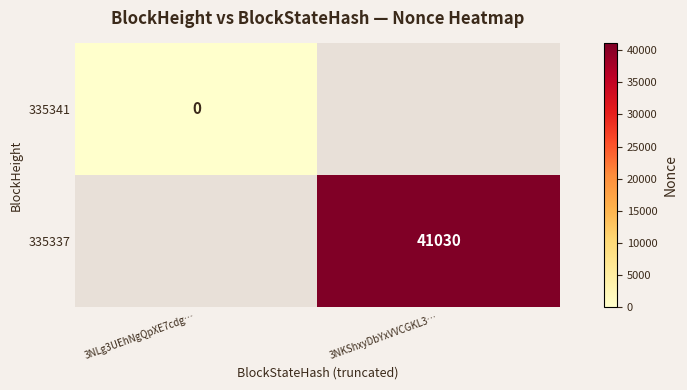

Which has a higher value, 3NLg3UEhNgQpXE7cdg… or 3NKShxyDbYxVVCGKL3…?

3NKShxyDbYxVVCGKL3…